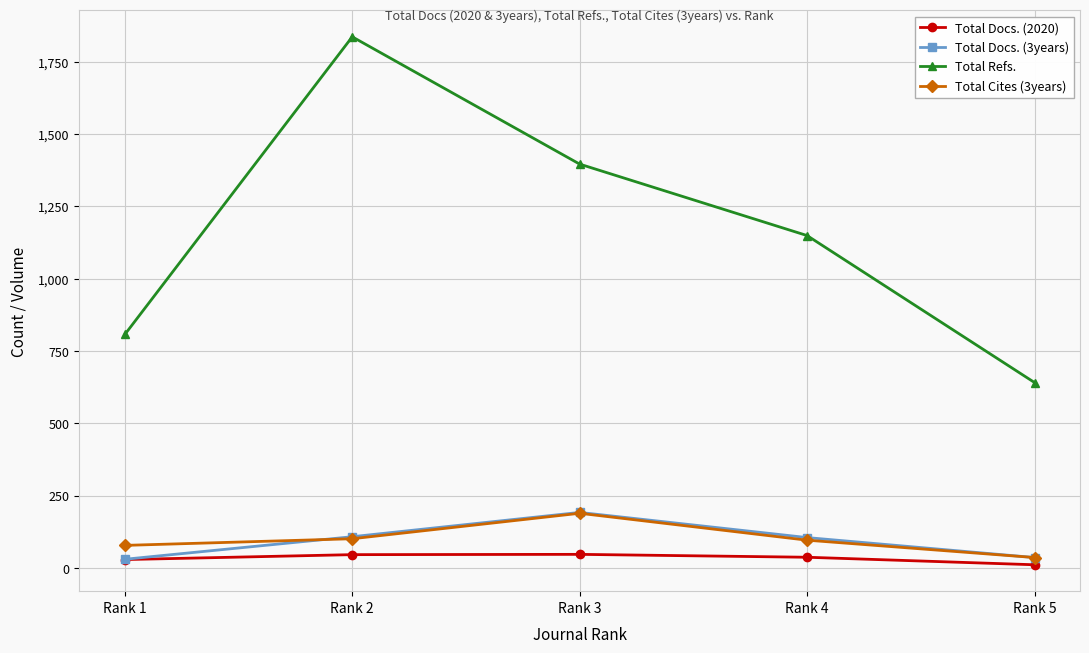

Which series has the widest spread of values?

Total Refs.